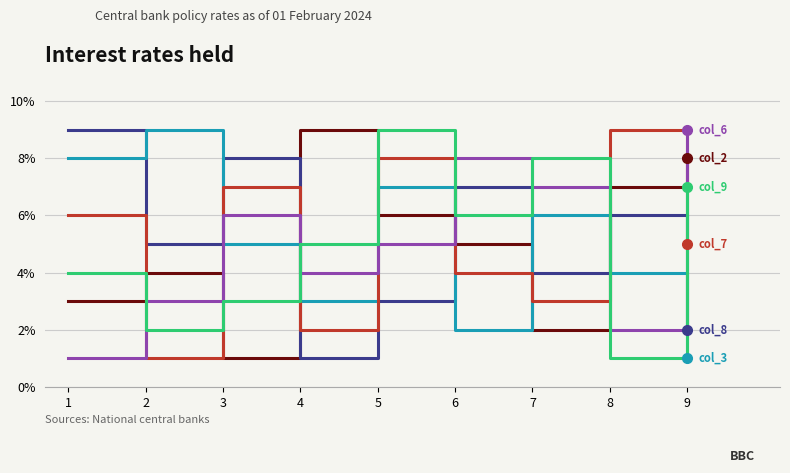

What is the maximum value shown in the chart?

9